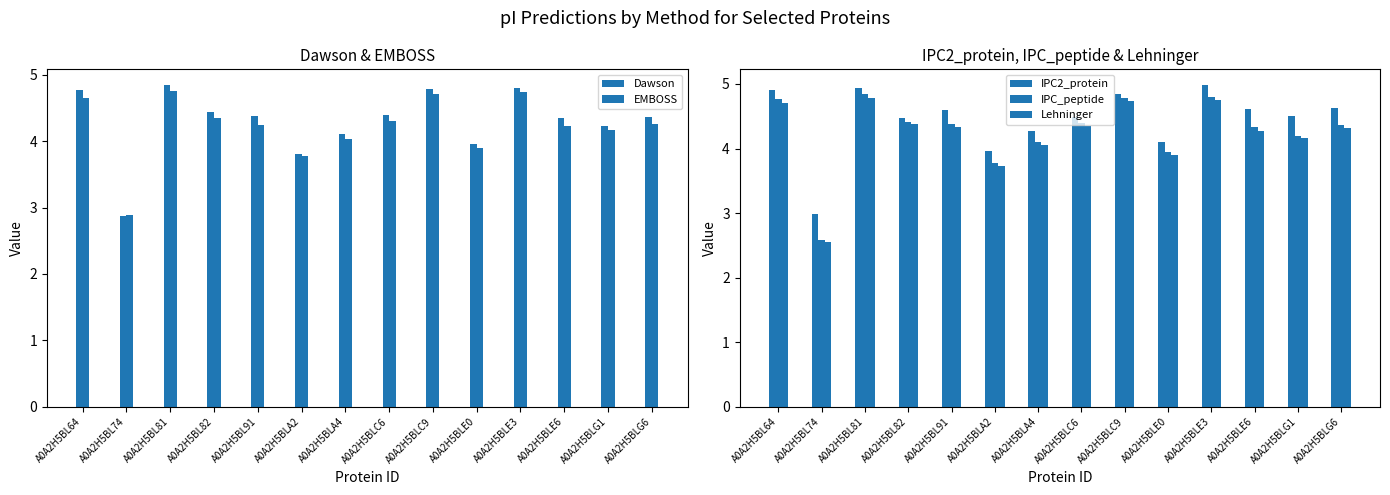

The value of IPC_peptide at A0A2H5BL82 is 4.4. True or false?

True